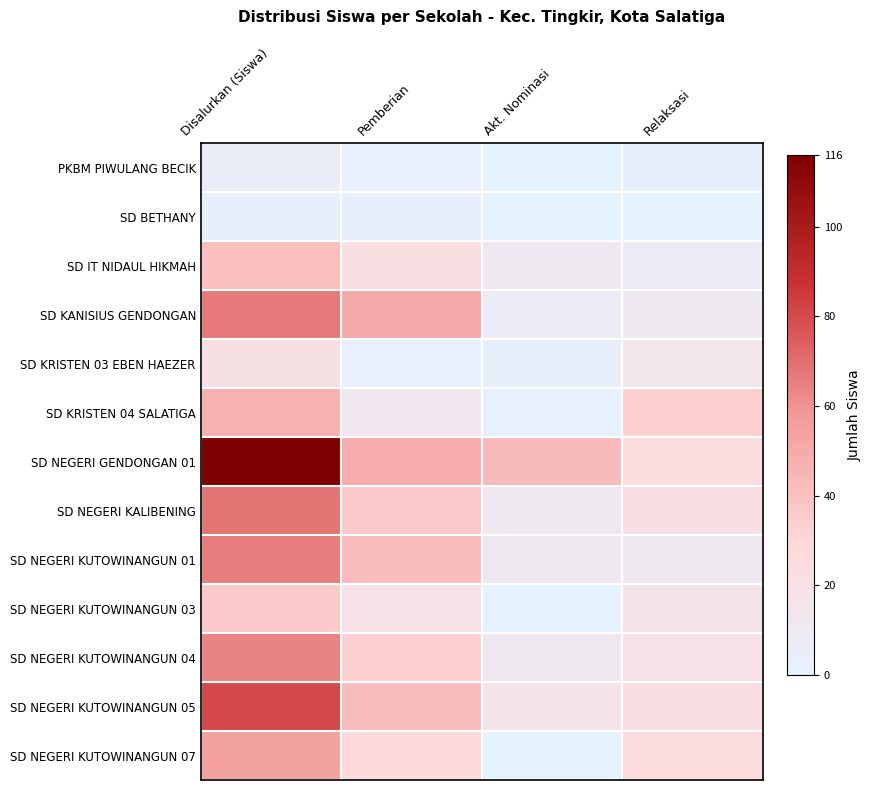

Rank the series by their maximum value, from highest to lowest.

SD NEGERI GENDONGAN 01, SD NEGERI KUTOWINANGUN 05, SD NEGERI KALIBENING, SD KANISIUS GENDONGAN, SD NEGERI KUTOWINANGUN 01, SD NEGERI KUTOWINANGUN 04, SD NEGERI KUTOWINANGUN 07, SD KRISTEN 04 SALATIGA, SD IT NIDAUL HIKMAH, SD NEGERI KUTOWINANGUN 03, SD KRISTEN 03 EBEN HAEZER, PKBM PIWULANG BECIK, SD BETHANY